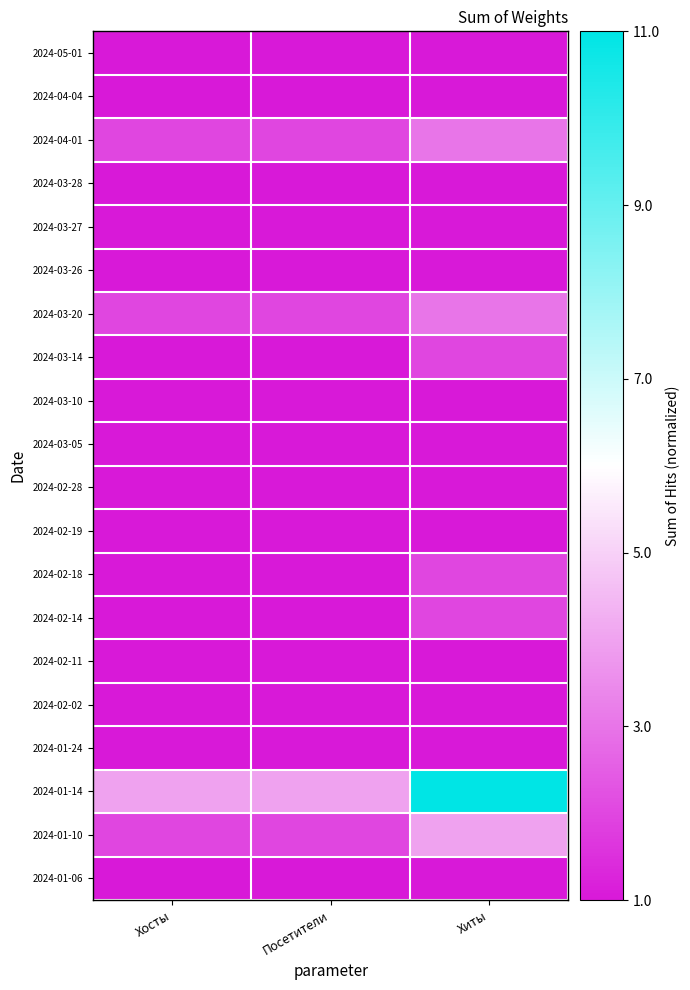

Reading left to right, what are all the values shown in this chart?

2024-05-01: Хосты=0.0	Посетители=0.0	Хиты=0.0
2024-04-04: Хосты=0.0	Посетители=0.0	Хиты=0.0
2024-04-01: Хосты=0.1	Посетители=0.1	Хиты=0.2
2024-03-28: Хосты=0.0	Посетители=0.0	Хиты=0.0
2024-03-27: Хосты=0.0	Посетители=0.0	Хиты=0.0
2024-03-26: Хосты=0.0	Посетители=0.0	Хиты=0.0
2024-03-20: Хосты=0.1	Посетители=0.1	Хиты=0.2
2024-03-14: Хосты=0.0	Посетители=0.0	Хиты=0.1
2024-03-10: Хосты=0.0	Посетители=0.0	Хиты=0.0
2024-03-05: Хосты=0.0	Посетители=0.0	Хиты=0.0
2024-02-28: Хосты=0.0	Посетители=0.0	Хиты=0.0
2024-02-19: Хосты=0.0	Посетители=0.0	Хиты=0.0
2024-02-18: Хосты=0.0	Посетители=0.0	Хиты=0.1
2024-02-14: Хосты=0.0	Посетители=0.0	Хиты=0.1
2024-02-11: Хосты=0.0	Посетители=0.0	Хиты=0.0
2024-02-02: Хосты=0.0	Посетители=0.0	Хиты=0.0
2024-01-24: Хосты=0.0	Посетители=0.0	Хиты=0.0
2024-01-14: Хосты=0.3	Посетители=0.3	Хиты=1.0
2024-01-10: Хосты=0.1	Посетители=0.1	Хиты=0.3
2024-01-06: Хосты=0.0	Посетители=0.0	Хиты=0.0